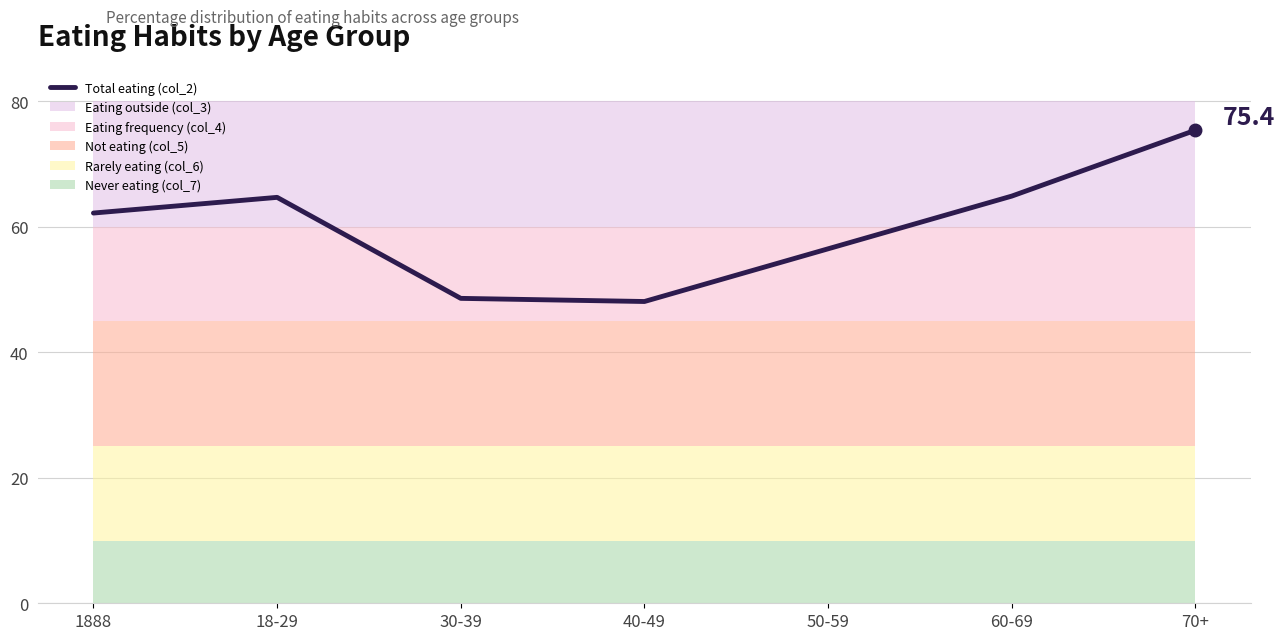

Which category has the lowest value across all series?

40-49